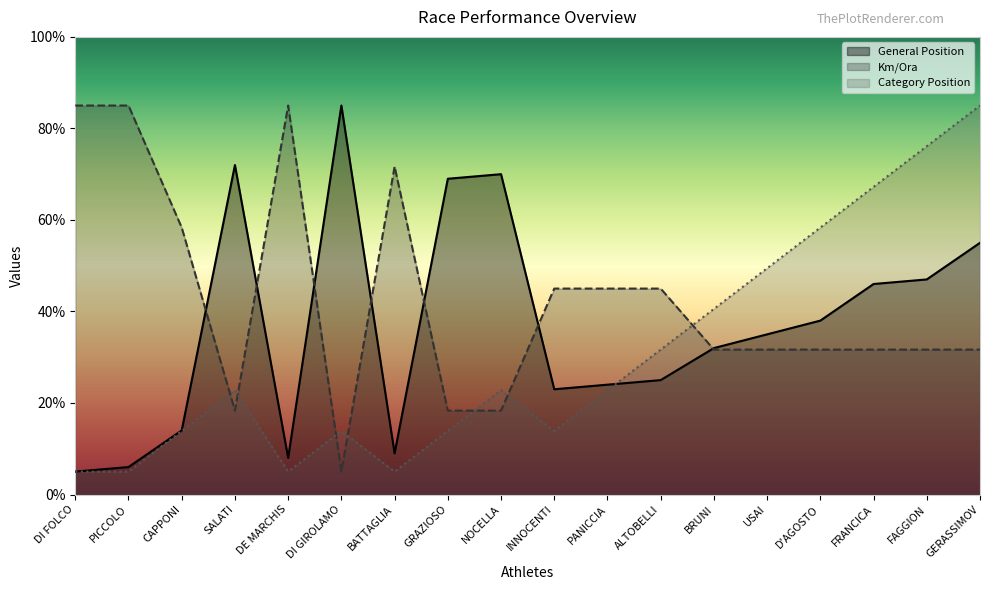

Reading left to right, extract all data points from this chart.

General Position: DI FOLCO=5.0	PICCOLO=6.0	CAPPONI=14.0	SALATI=72.0	DE MARCHIS=8.0	DI GIROLAMO=85.0	BATTAGLIA=9.0	GRAZIOSO=69.0	NOCELLA=70.0	INNOCENTI=23.0	PANICCIA=24.0	ALTOBELLI=25.0	BRUNI=32.0	USAI=35.0	D'AGOSTO=38.0	FRANCICA=46.0	FAGGION=47.0	GERASSIMOV=55.0
Km/Ora: DI FOLCO=85.0	PICCOLO=85.0	CAPPONI=58.3	SALATI=18.3	DE MARCHIS=85.0	DI GIROLAMO=5.0	BATTAGLIA=71.7	GRAZIOSO=18.3	NOCELLA=18.3	INNOCENTI=45.0	PANICCIA=45.0	ALTOBELLI=45.0	BRUNI=31.7	USAI=31.7	D'AGOSTO=31.7	FRANCICA=31.7	FAGGION=31.7	GERASSIMOV=31.7
Category Position: DI FOLCO=5.0	PICCOLO=5.0	CAPPONI=13.9	SALATI=22.8	DE MARCHIS=5.0	DI GIROLAMO=13.9	BATTAGLIA=5.0	GRAZIOSO=13.9	NOCELLA=22.8	INNOCENTI=13.9	PANICCIA=22.8	ALTOBELLI=31.7	BRUNI=40.6	USAI=49.4	D'AGOSTO=58.3	FRANCICA=67.2	FAGGION=76.1	GERASSIMOV=85.0